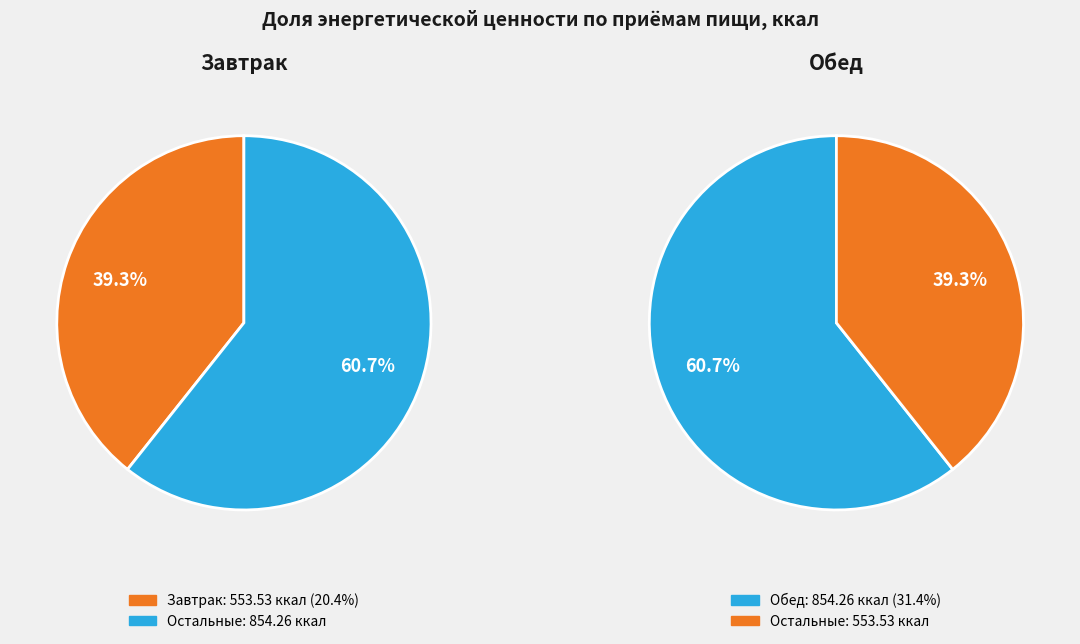

To the nearest percent, what is the difference between the largest and smallest slice percentages?

21%